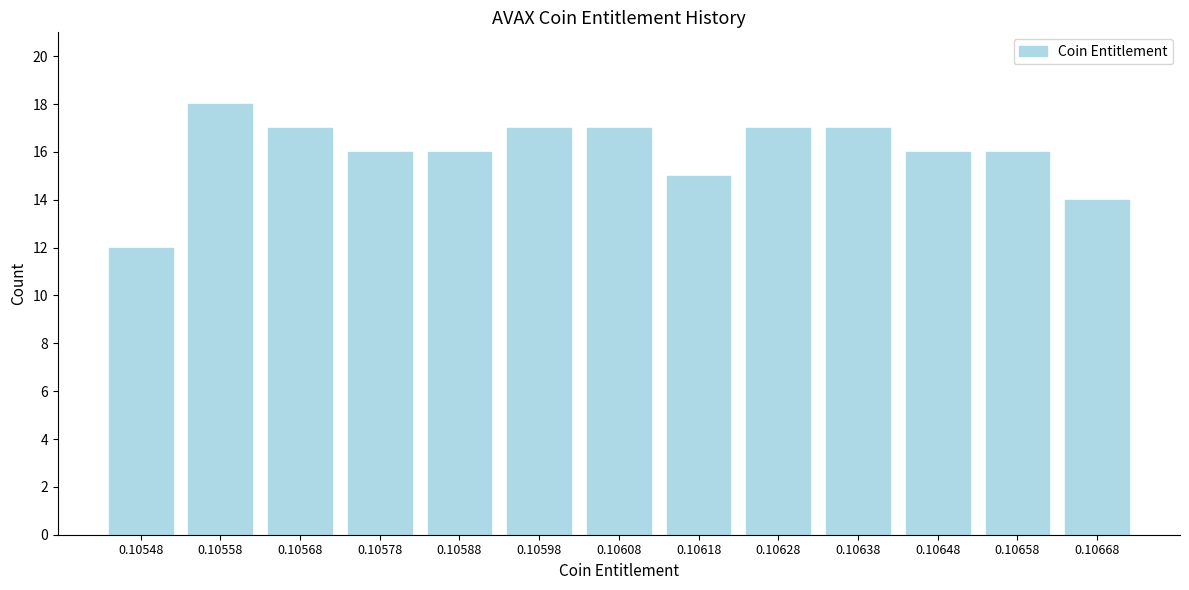

Reading right to left, what are all the values shown in this chart?

14	16	16	17	17	15	17	17	16	16	17	18	12